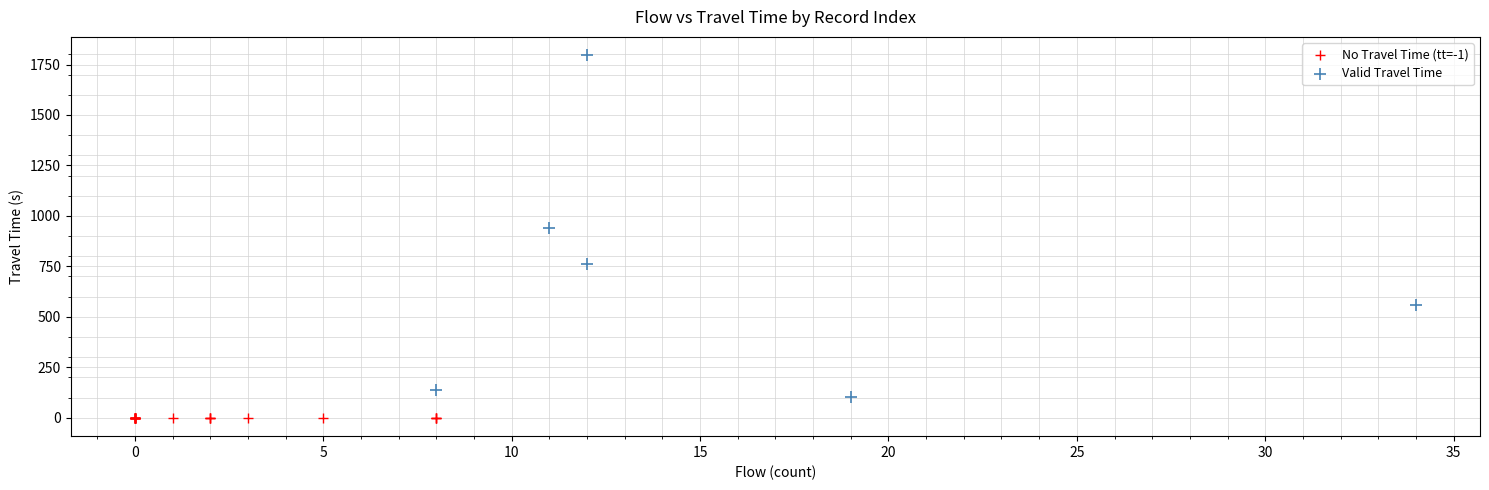

Which series reaches the maximum Y coordinate?

Valid Travel Time